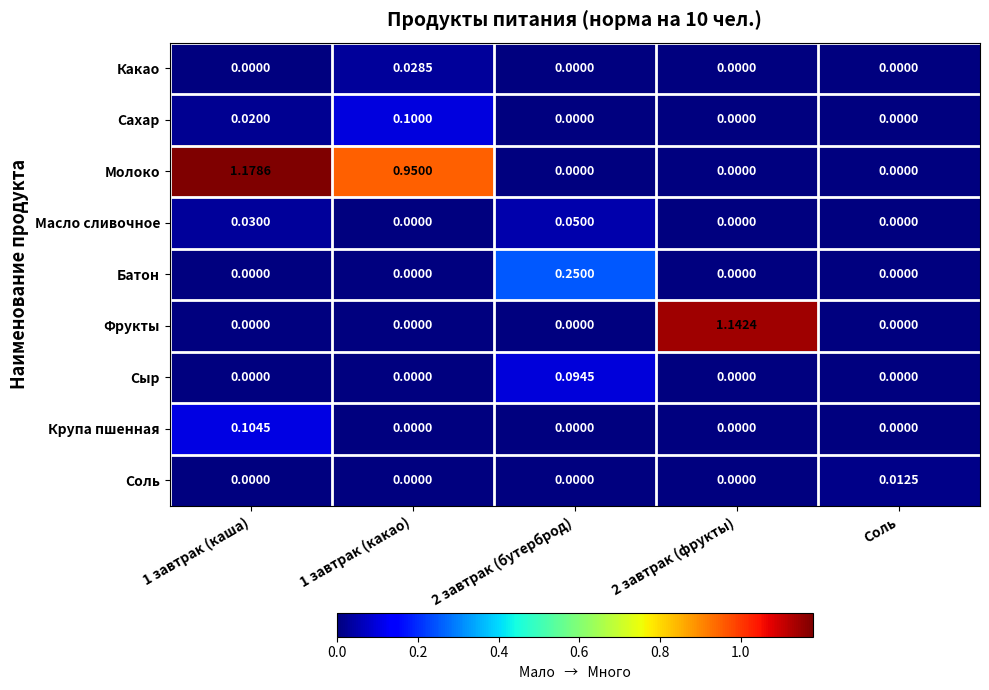

How many values in the Сахар series exceed 0?

2